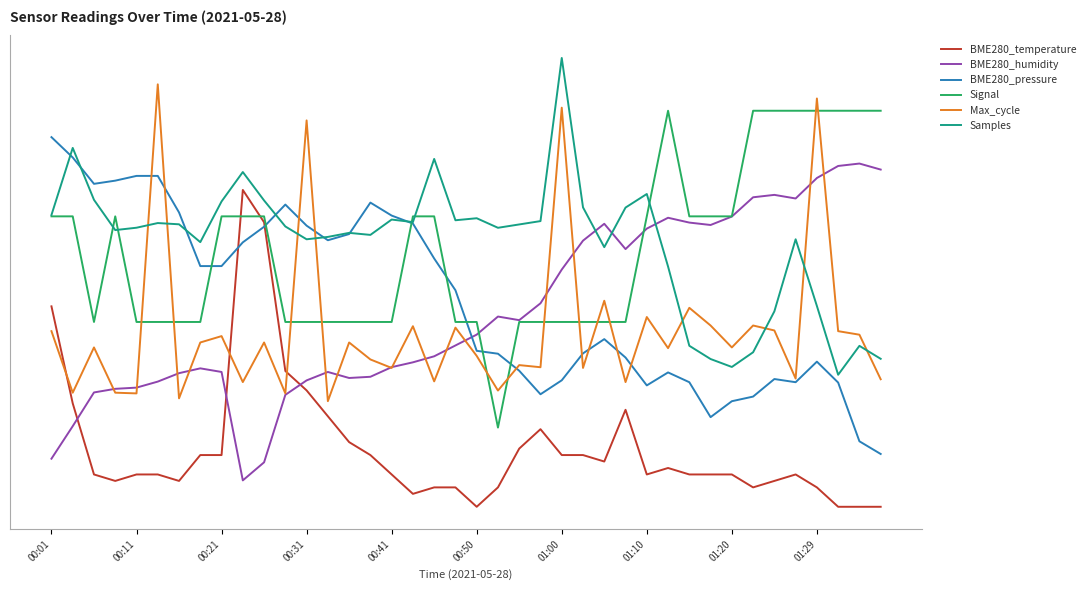

Does the chart display data point markers on the line(s)?

No